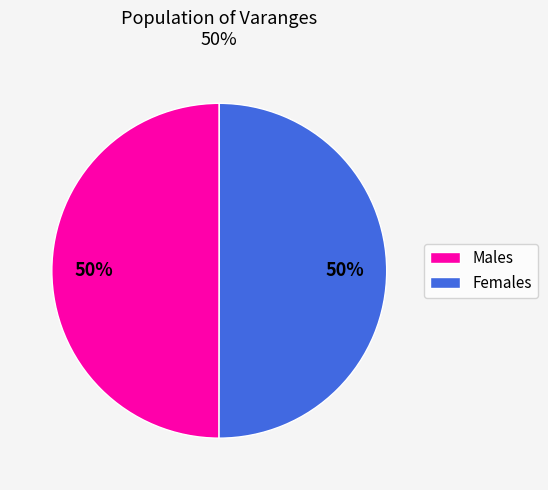

To the nearest percent, what is the average slice percentage?

50%